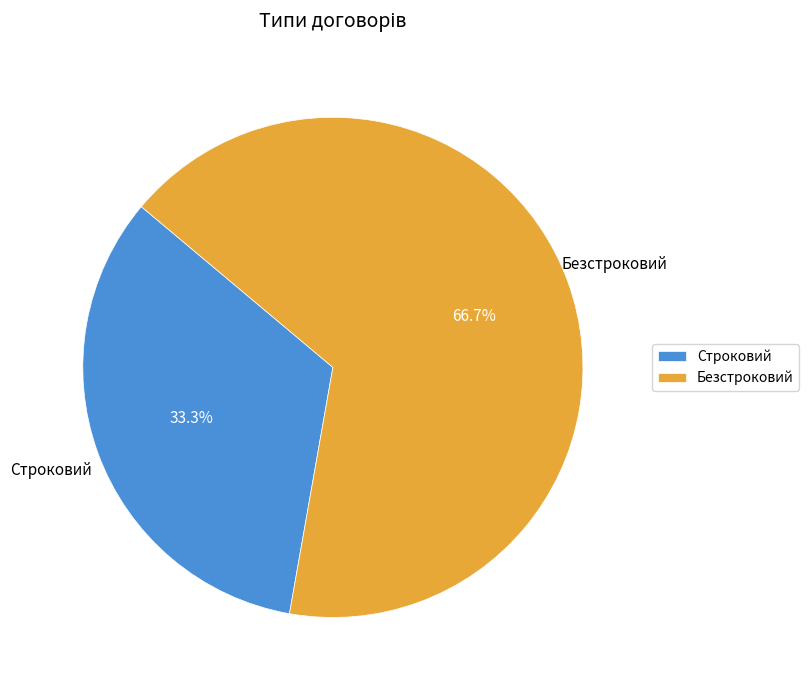

Do Строковий and Безстроковий together represent more than half of the pie?

Yes